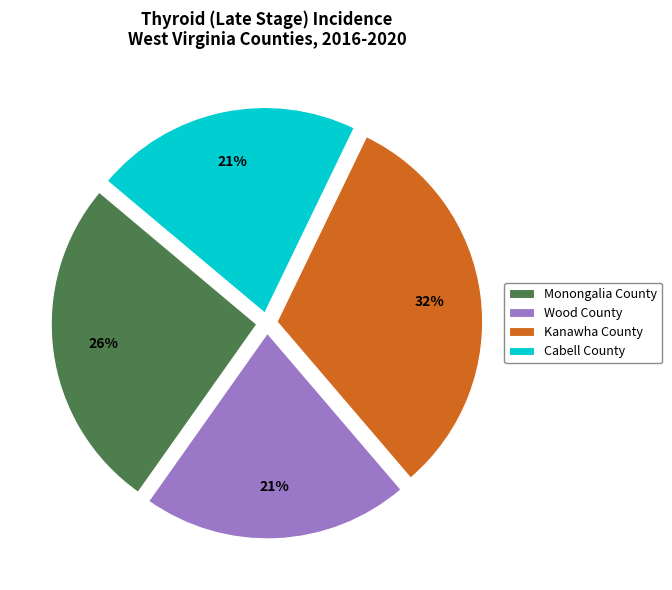

Is it true that Cabell County is 34% of the pie?

False